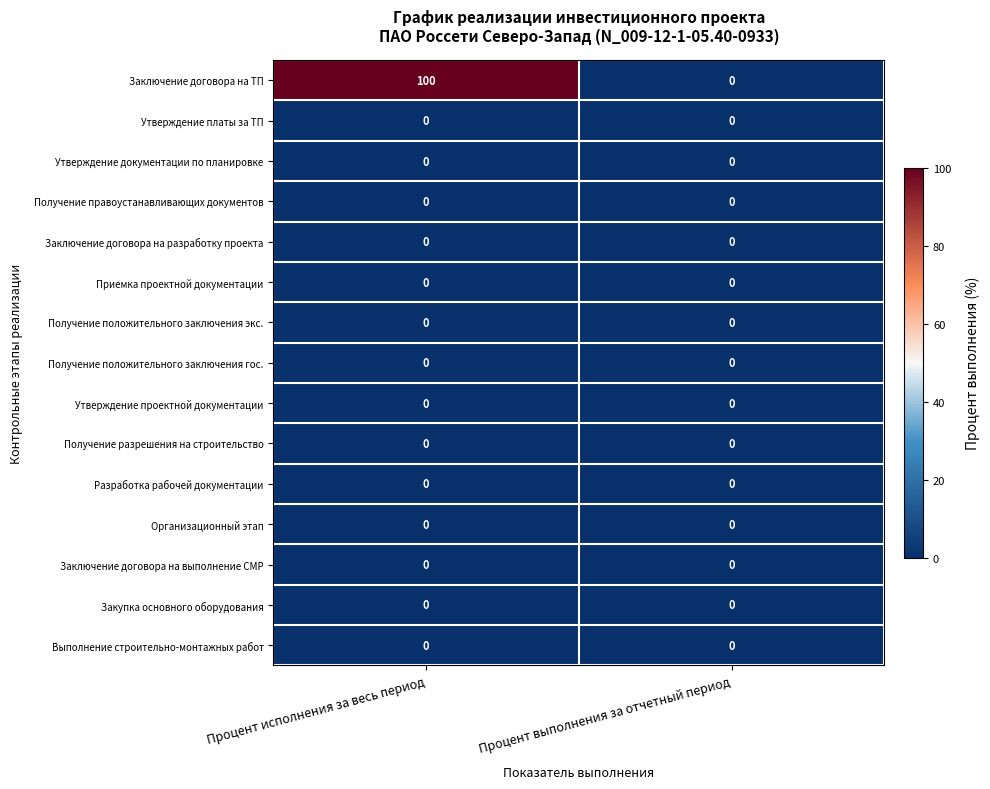

Which series has the widest spread of values?

Заключение договора на ТП